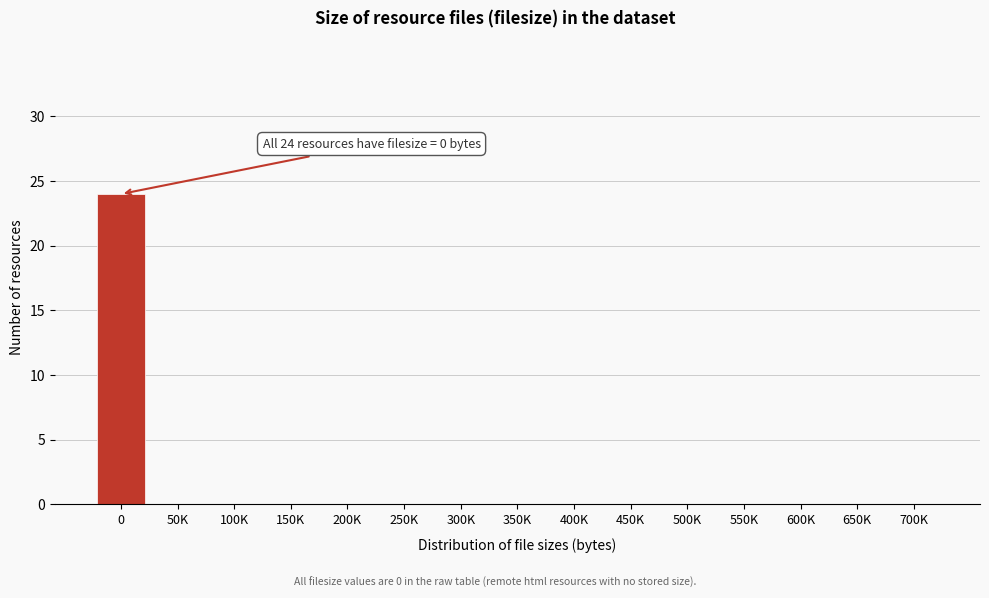

Reading right to left, transcribe all the data shown in this chart.

700K=0	650K=0	600K=0	550K=0	500K=0	450K=0	400K=0	350K=0	300K=0	250K=0	200K=0	150K=0	100K=0	50K=0	0=24